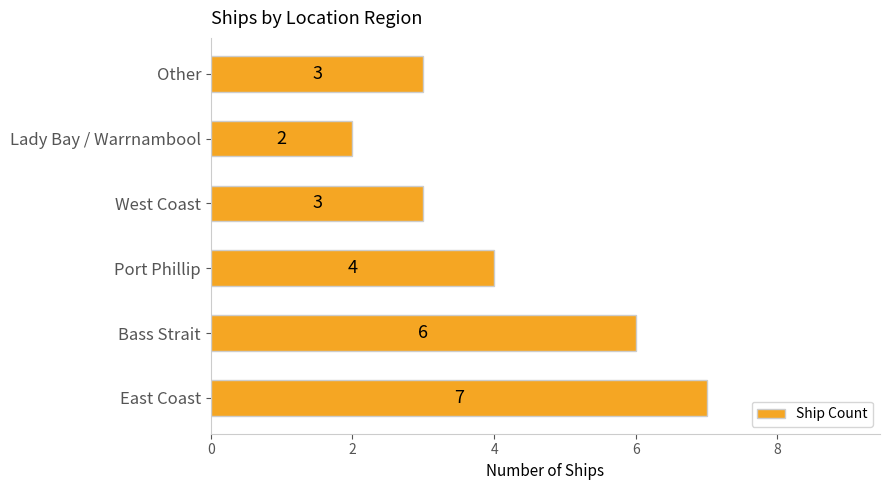

At which label is the value closest to 4?

Port Phillip